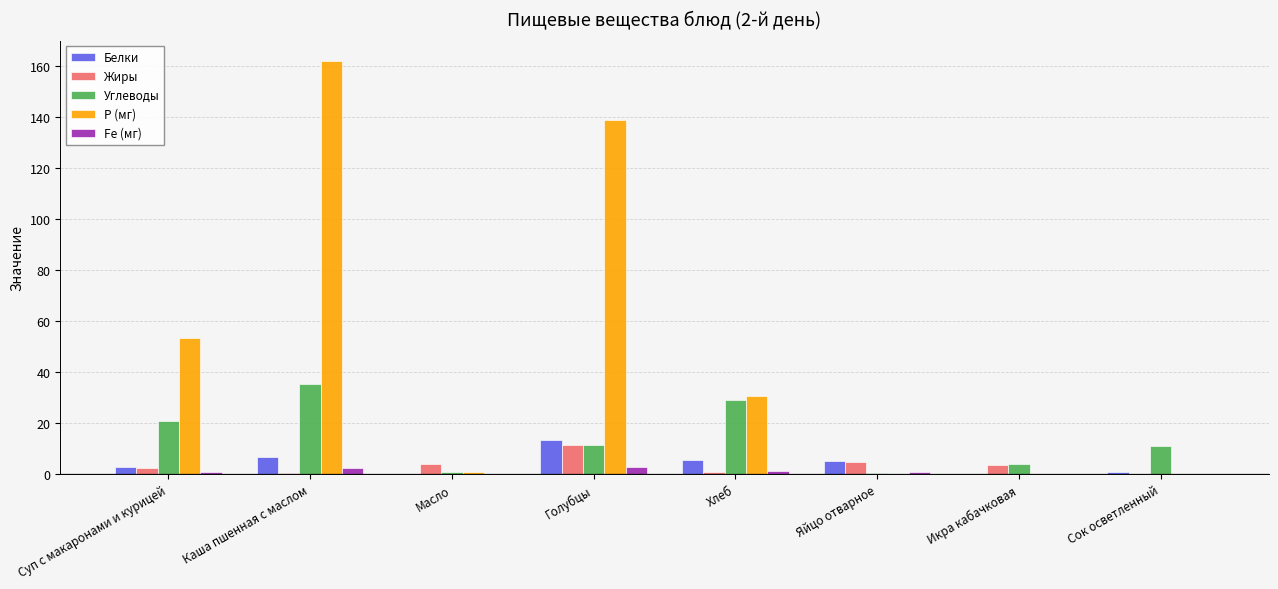

What is the sum of all Жиры values?

26.8